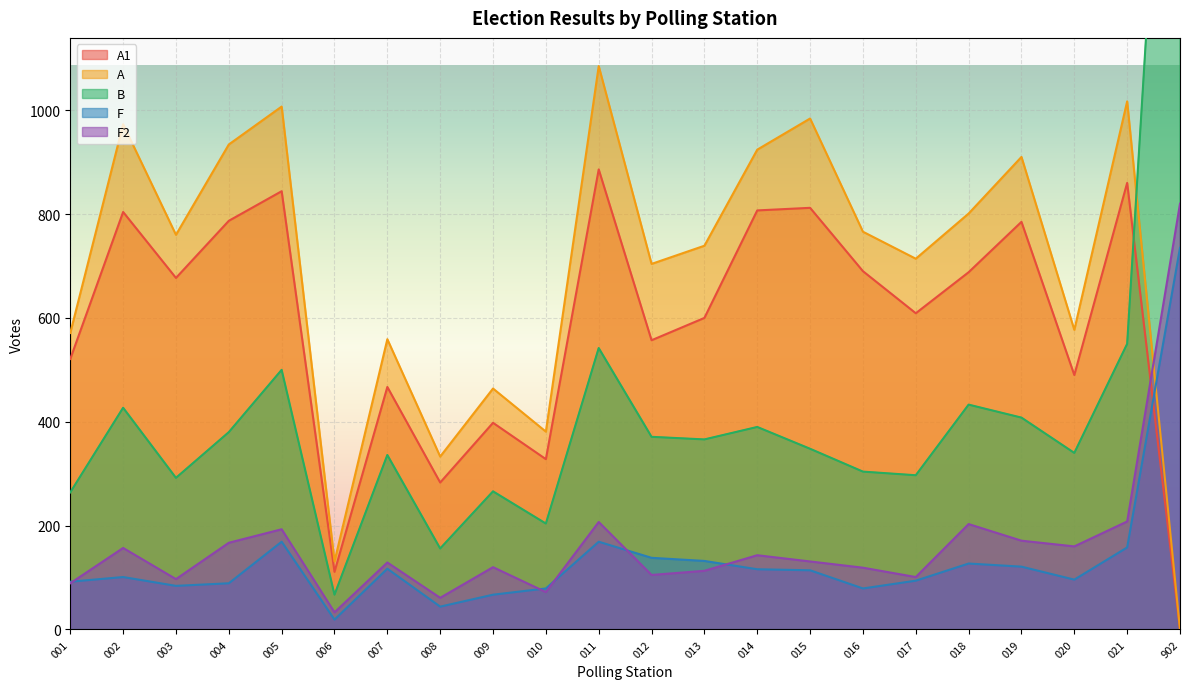

The F series shows 64 at 015. True or false?

False